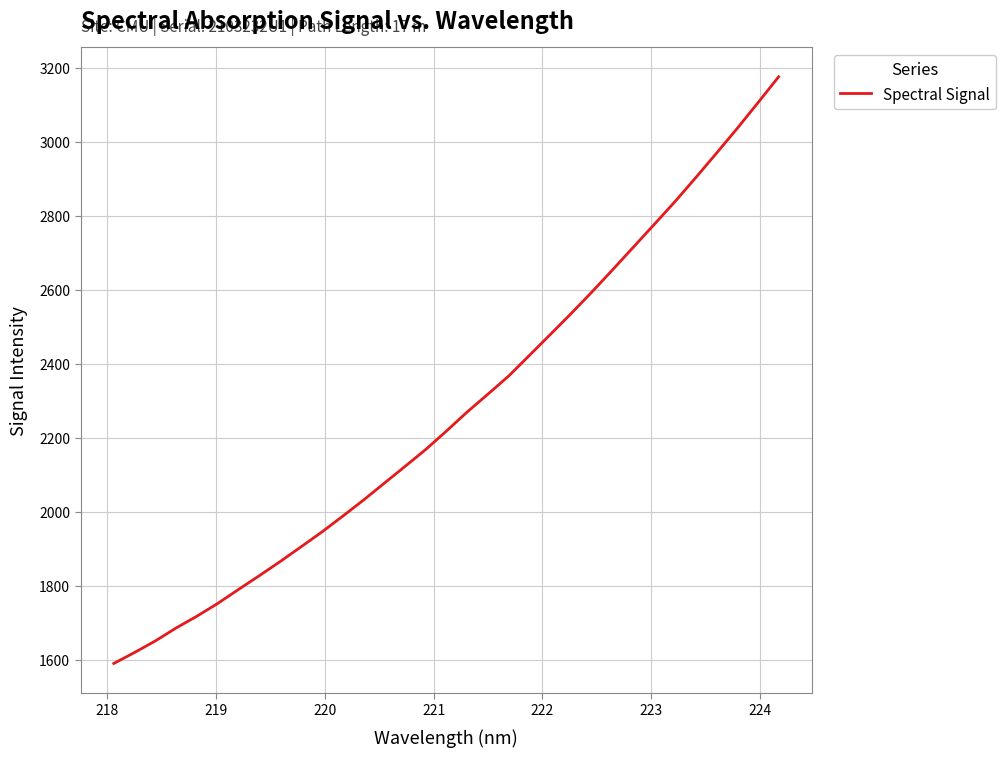

True or false: the data has more than 1 interior local peaks.

False